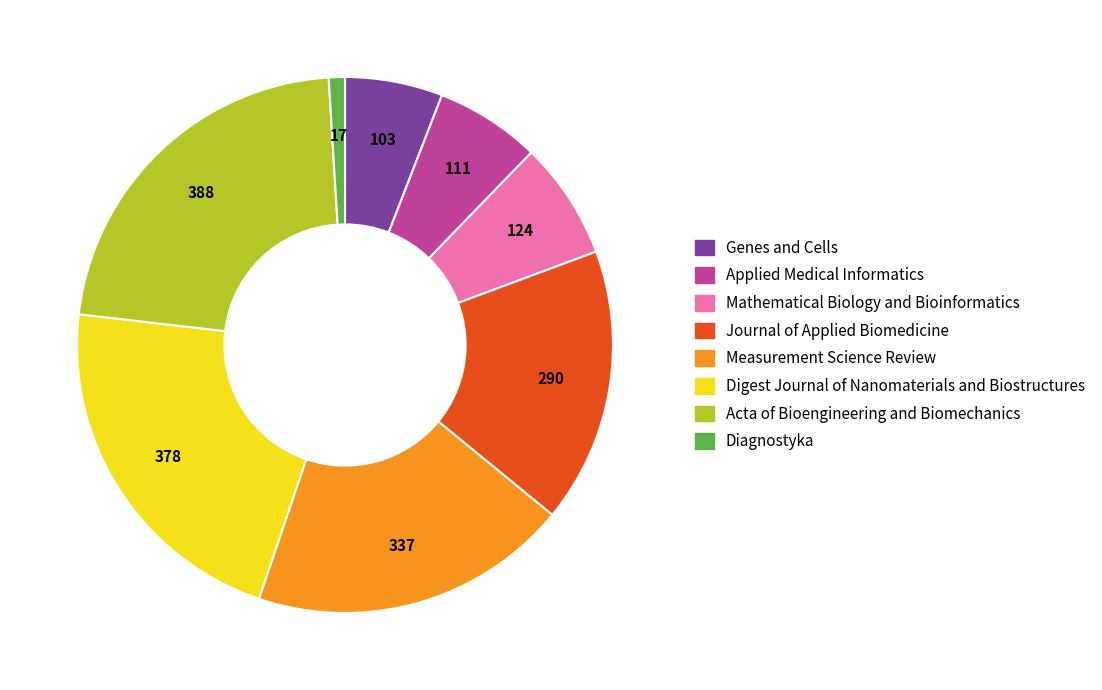

Is it true that Measurement Science Review is 33% of the pie?

False